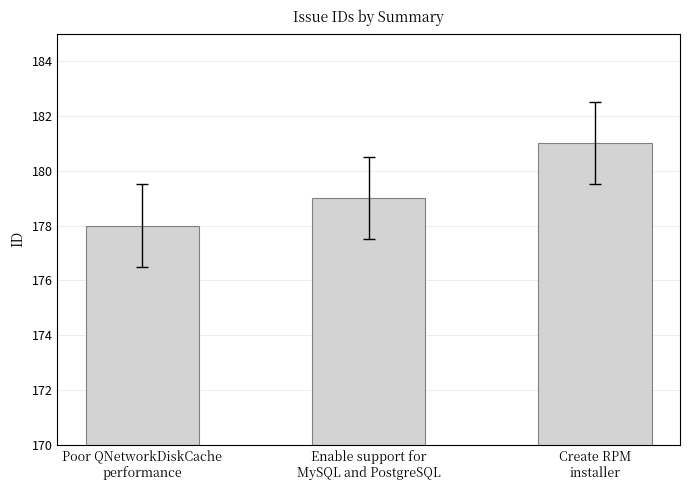

Between Enable support for
MySQL and PostgreSQL and Poor QNetworkDiskCache
performance, which is larger?

Enable support for
MySQL and PostgreSQL